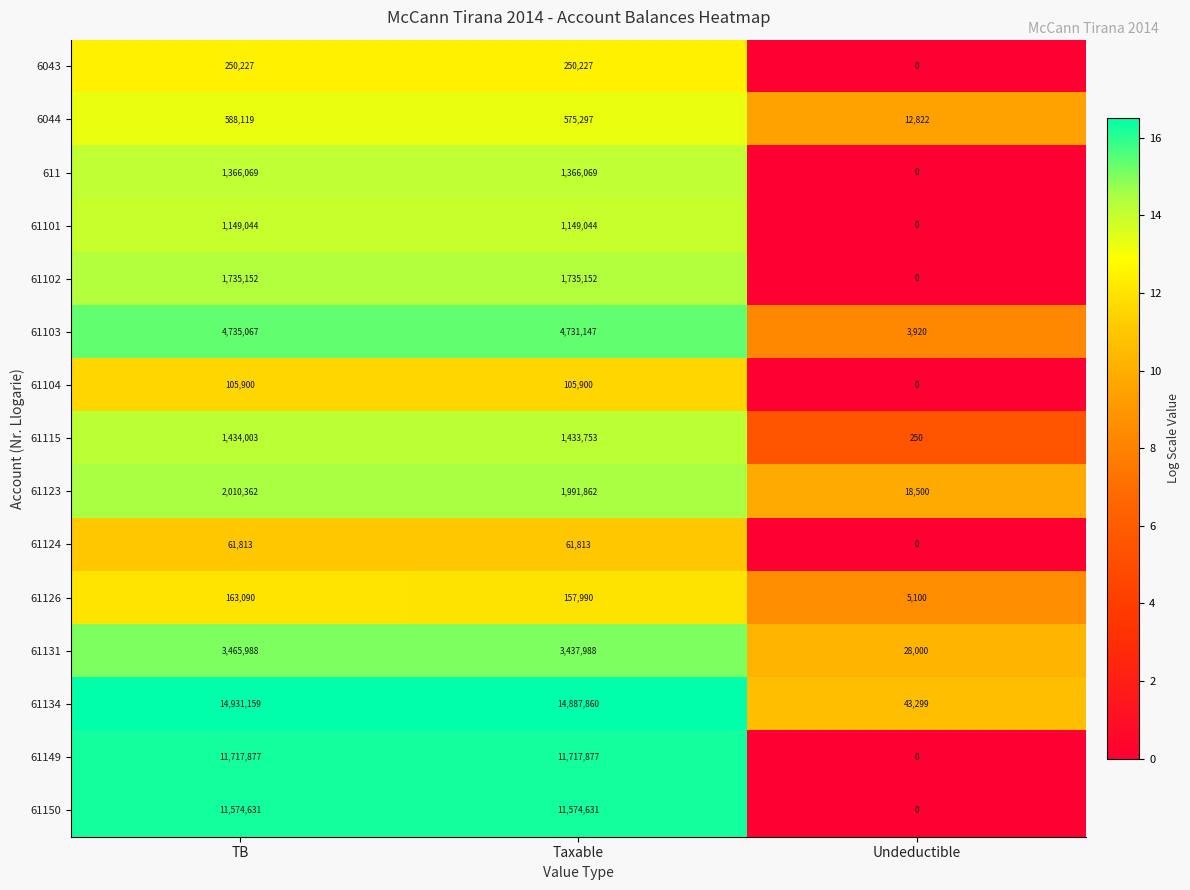

How many categories are shown in the chart?

3